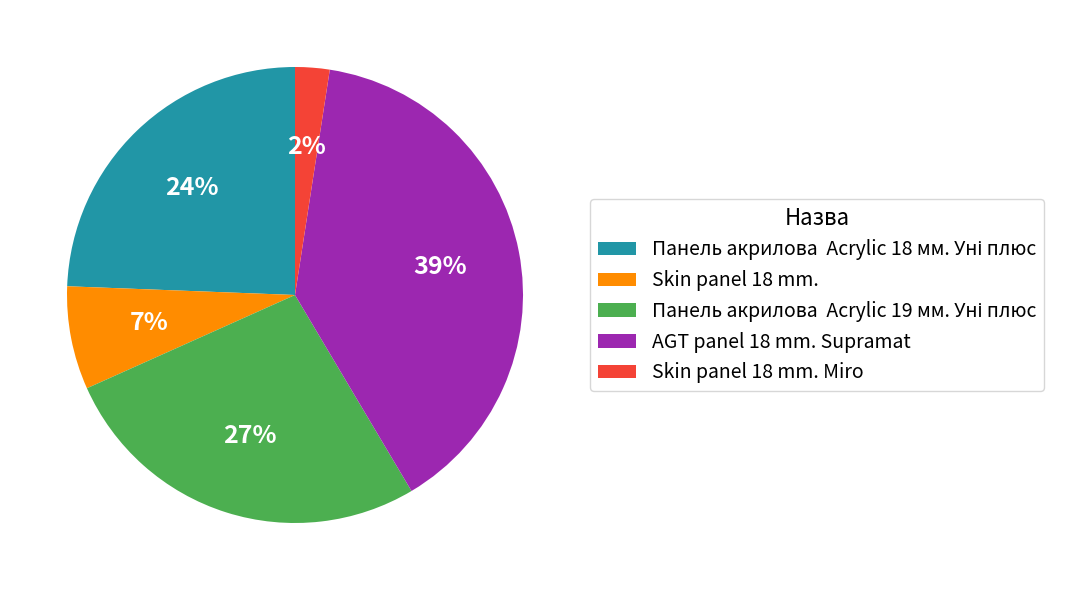

To the nearest percent, what is the difference between the largest and smallest slice percentages?

37%